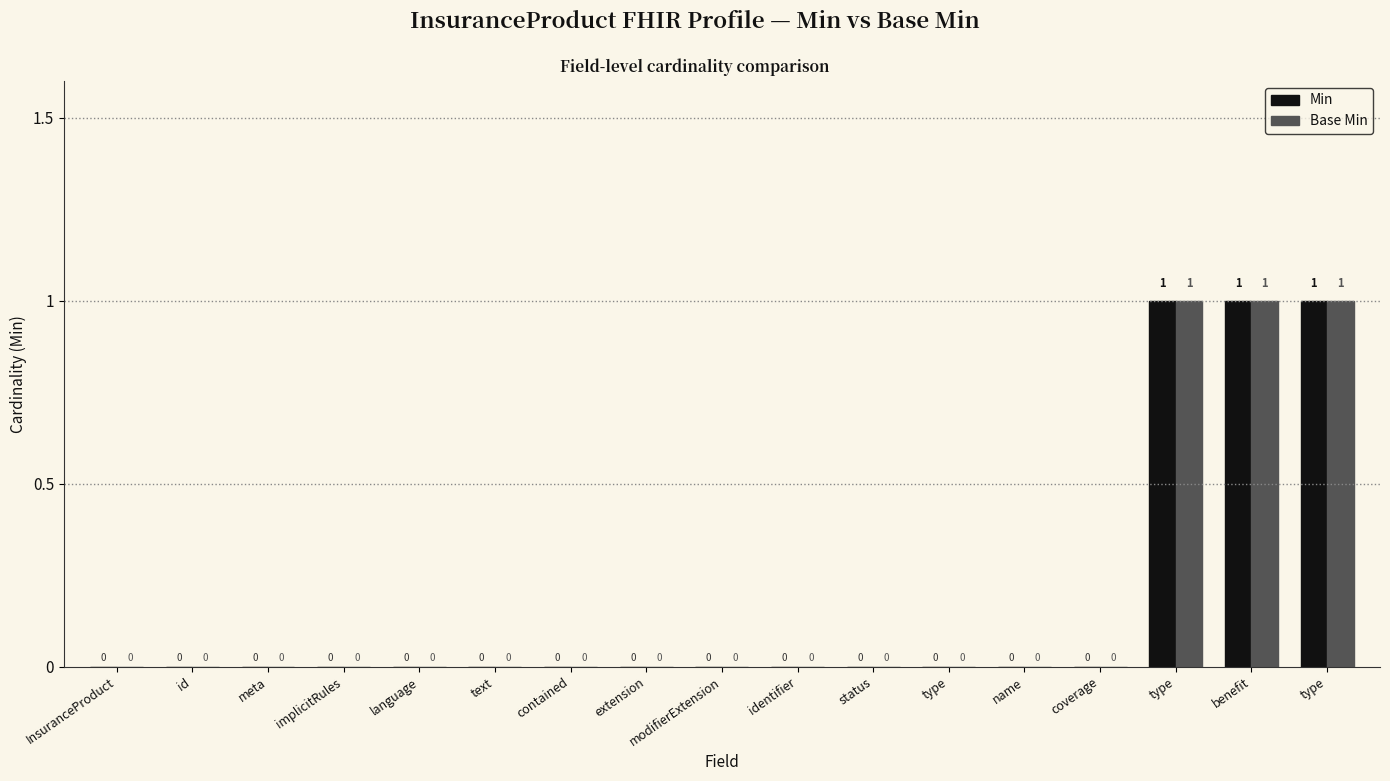

What are all the series names shown in the legend?

Min, Base Min